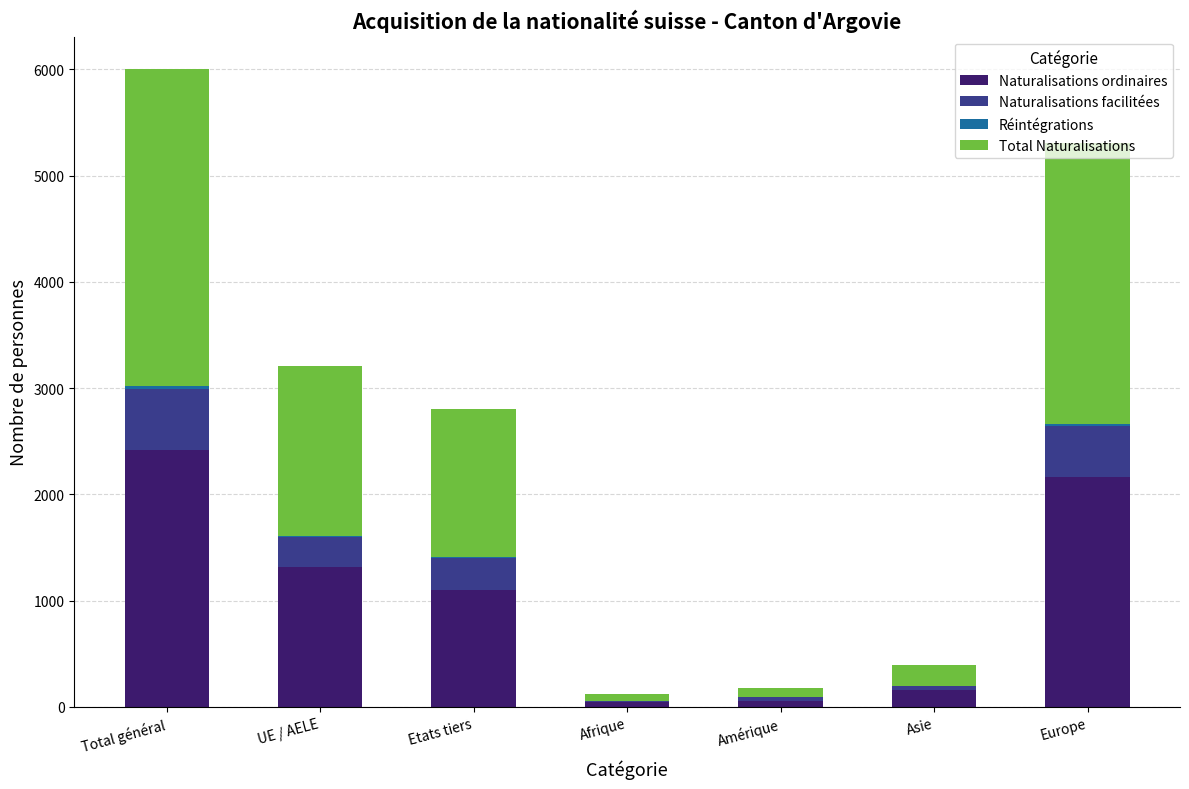

What is the maximum value for Naturalisations ordinaires?

2417